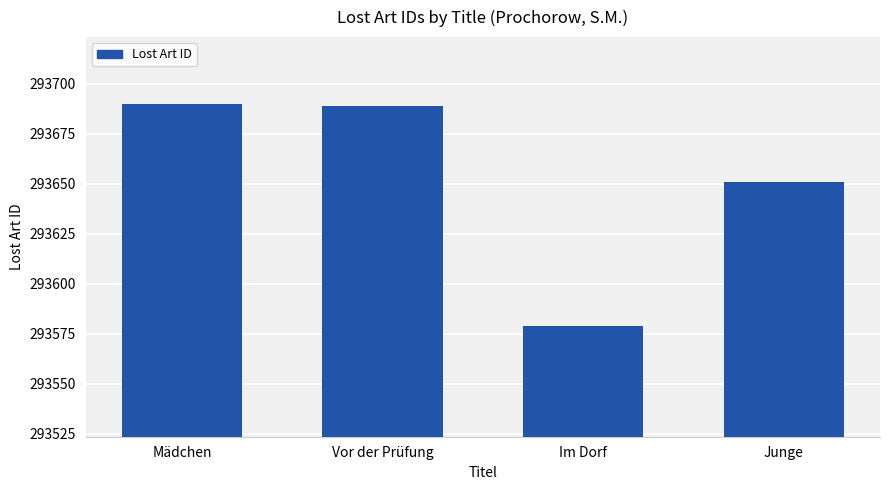

Which has a higher value, Junge or Im Dorf?

Junge